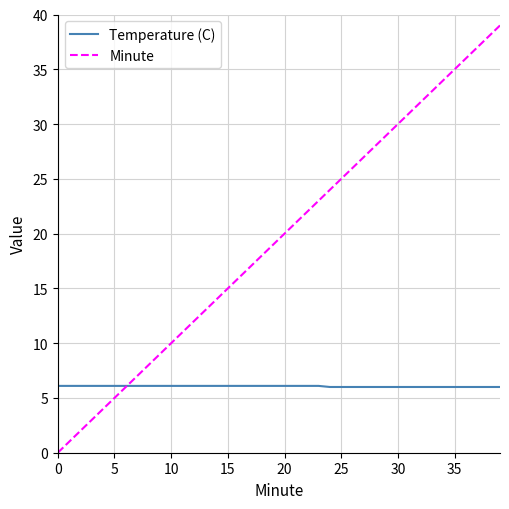

What is the highest value of the Temperature (C) series?

6.1